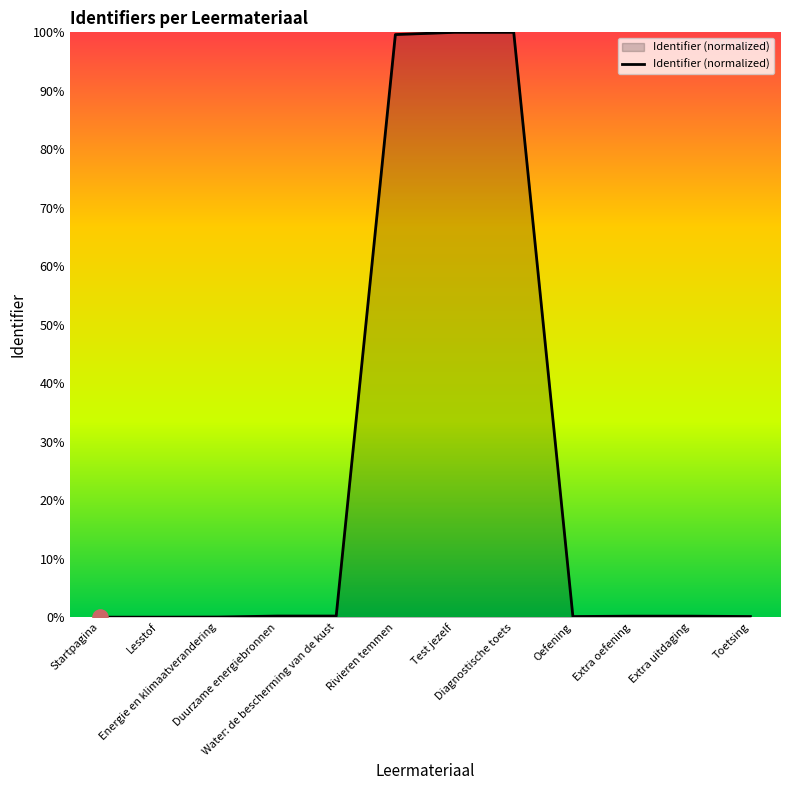

What is the change in value from Water: de bescherming van de kust to Toetsing?

-0.1